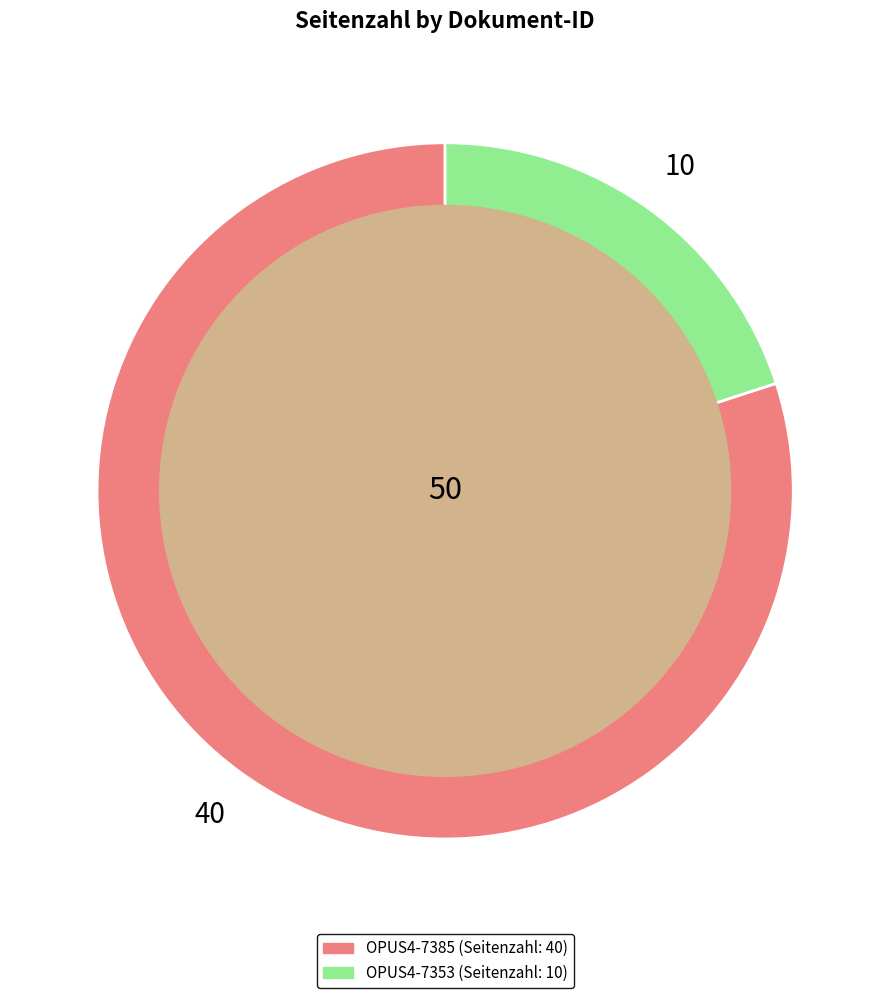

Does OPUS4-7353 represent more than half of the total?

No